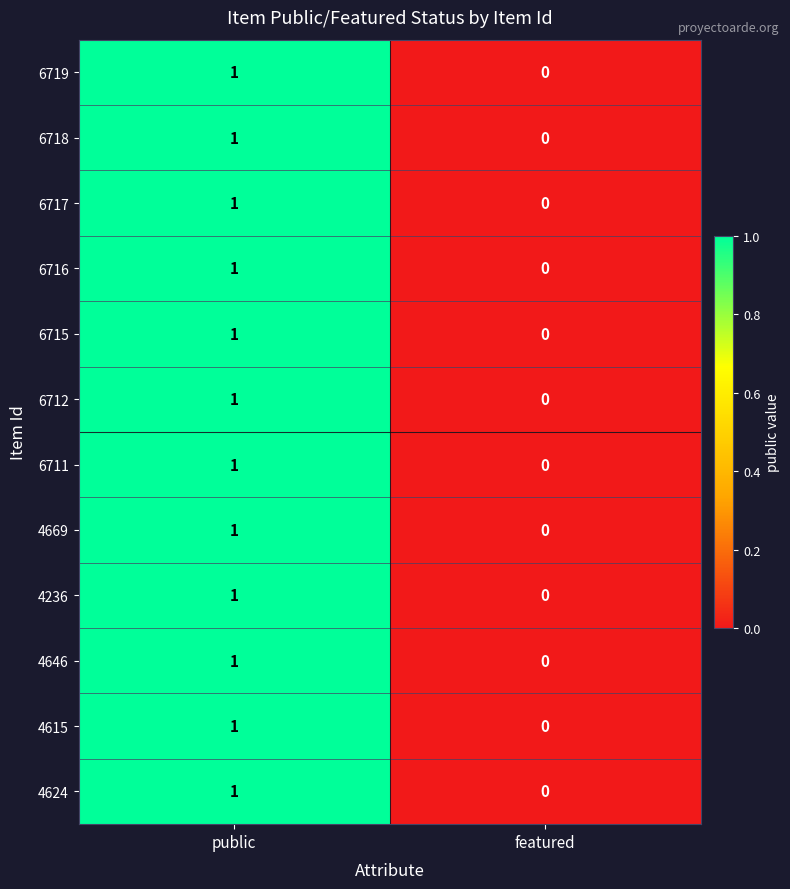

The 6712 series shows 2 at public. True or false?

False